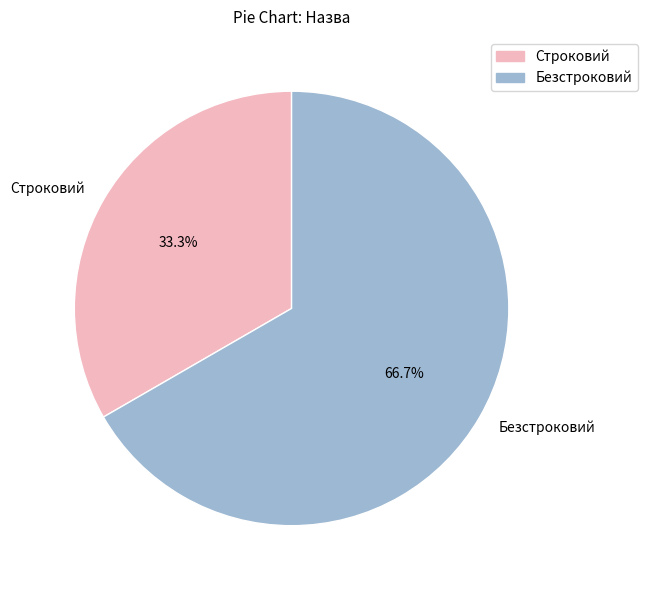

Combined, do Строковий and Безстроковий account for over 50%?

Yes